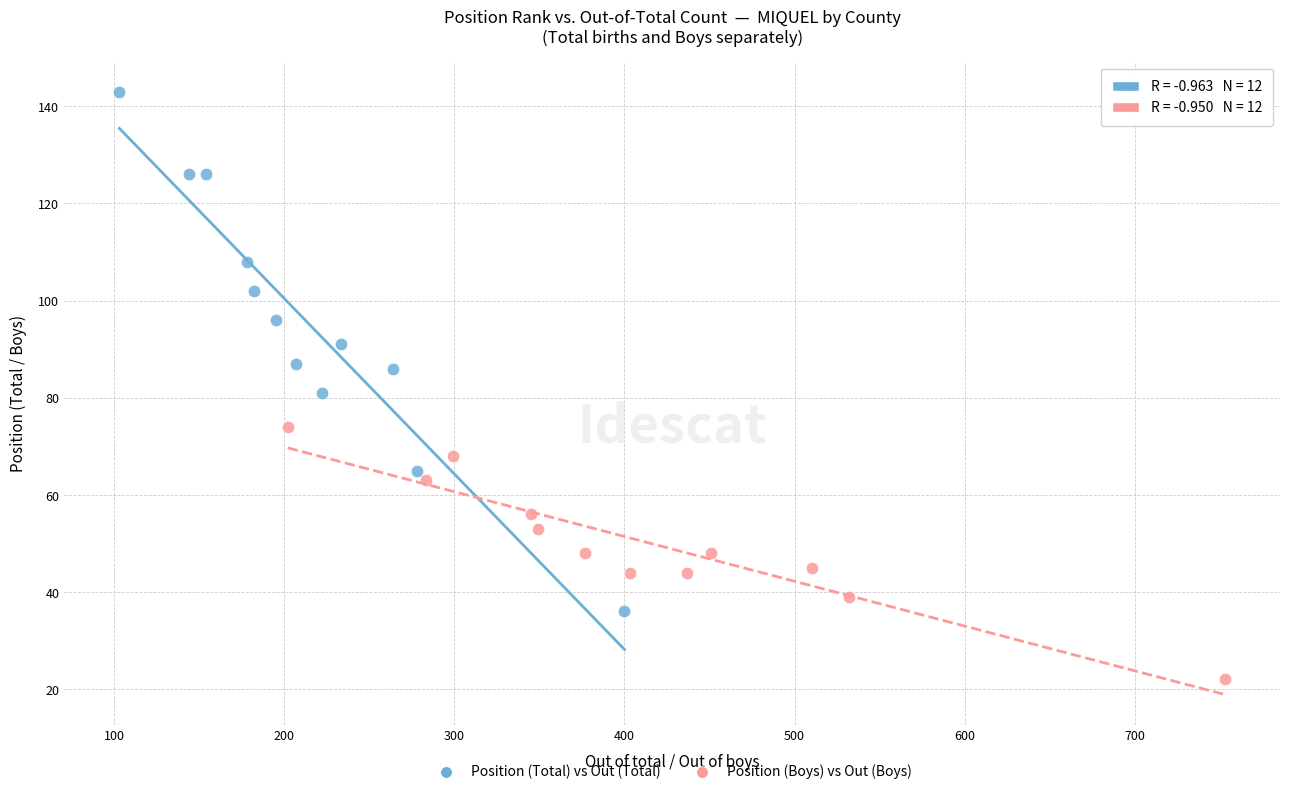

Which series reaches the maximum Y coordinate?

Position (Total) vs Out (Total)